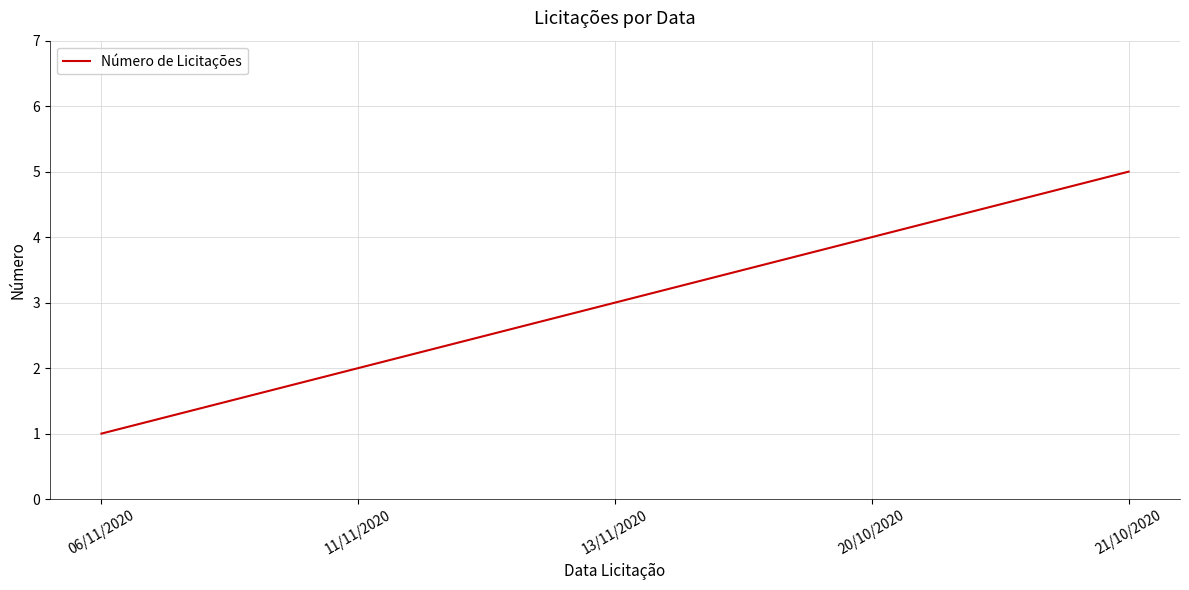

List the labels in order of value, smallest first.

06/11/2020, 11/11/2020, 13/11/2020, 20/10/2020, 21/10/2020